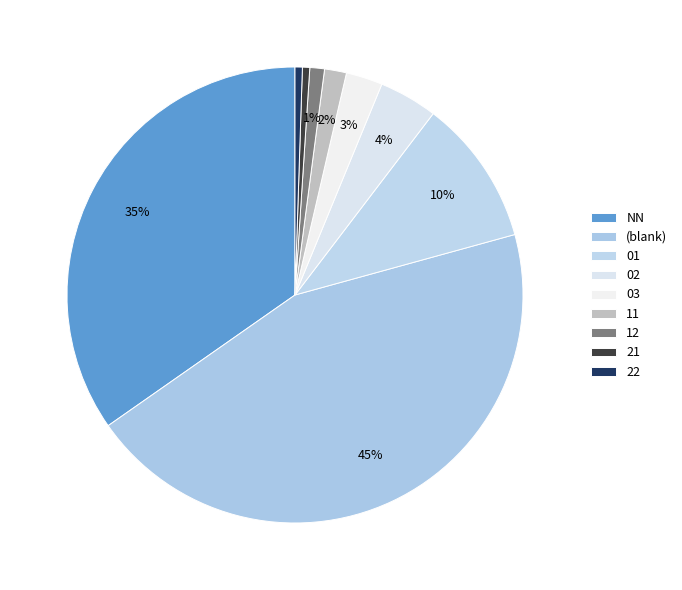

How many slices are in this pie chart?

9